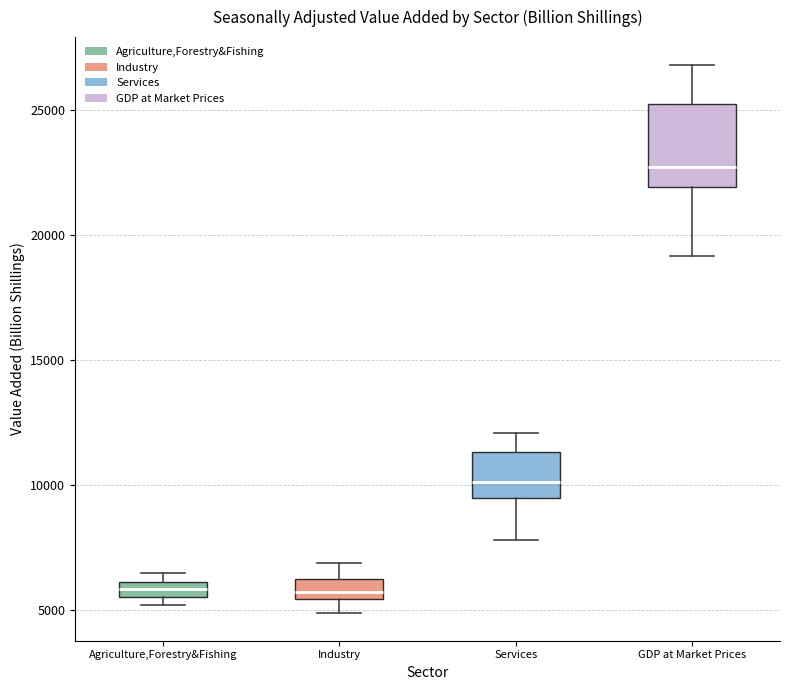

Which box has the highest median line?

GDP at Market Prices